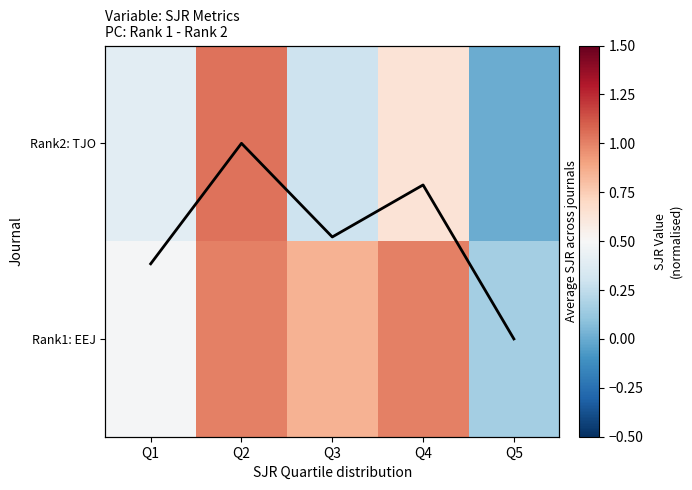

The Rank1: EEJ series shows 0.7 at Q1. True or false?

False